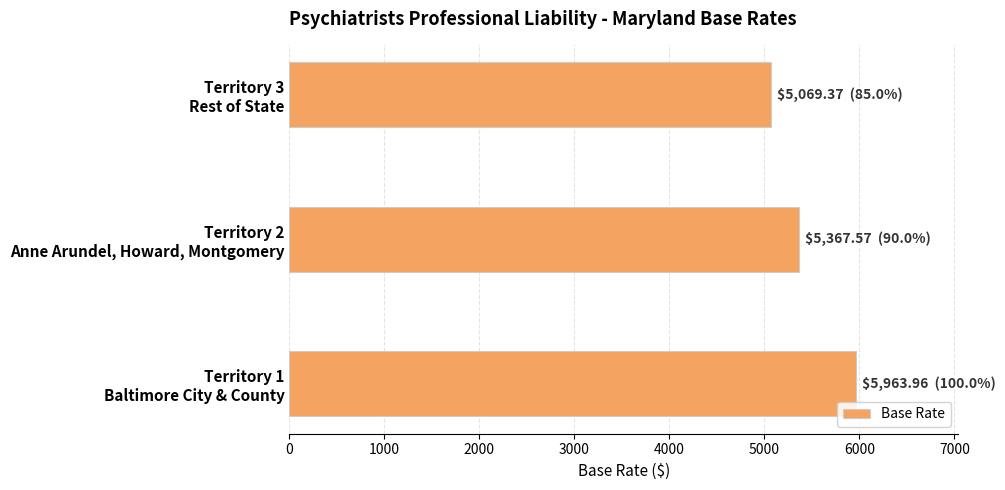

Reading bottom to top, transcribe all the data shown in this chart.

5964.0	5367.6	5069.4